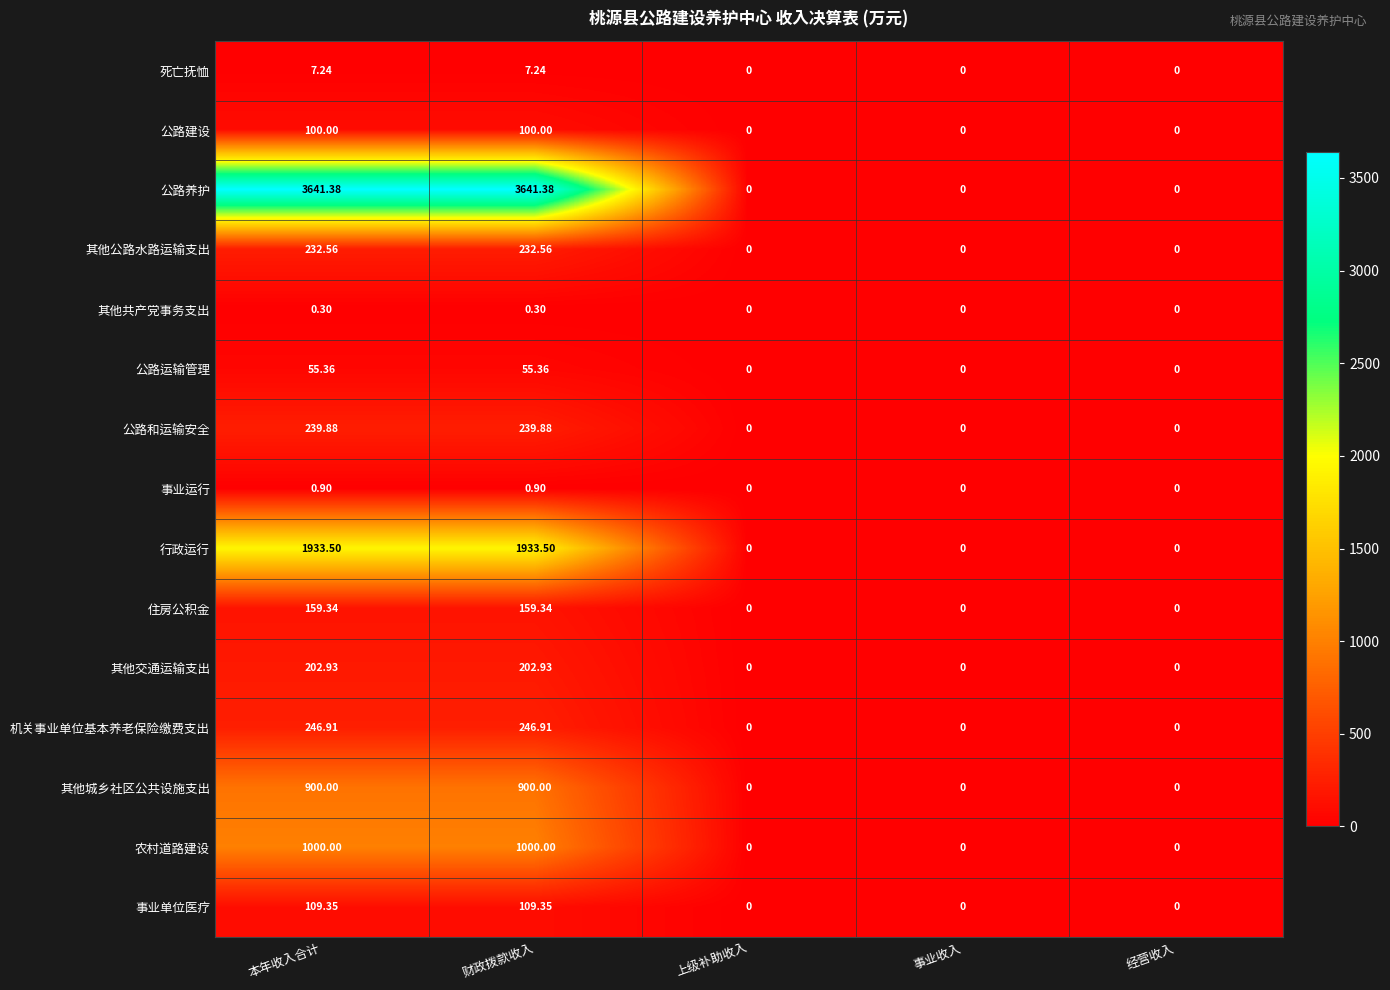

Count the number of data series in this chart.

15